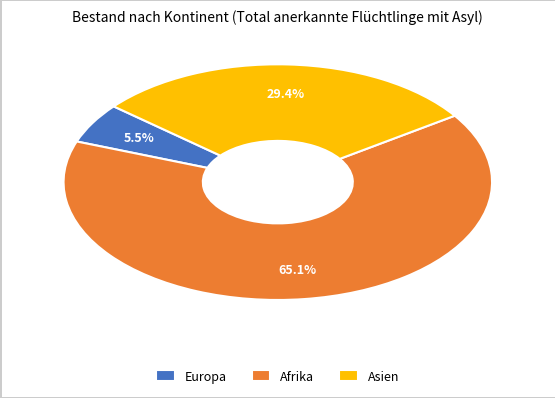

Which has a higher value, Asien or Afrika?

Afrika